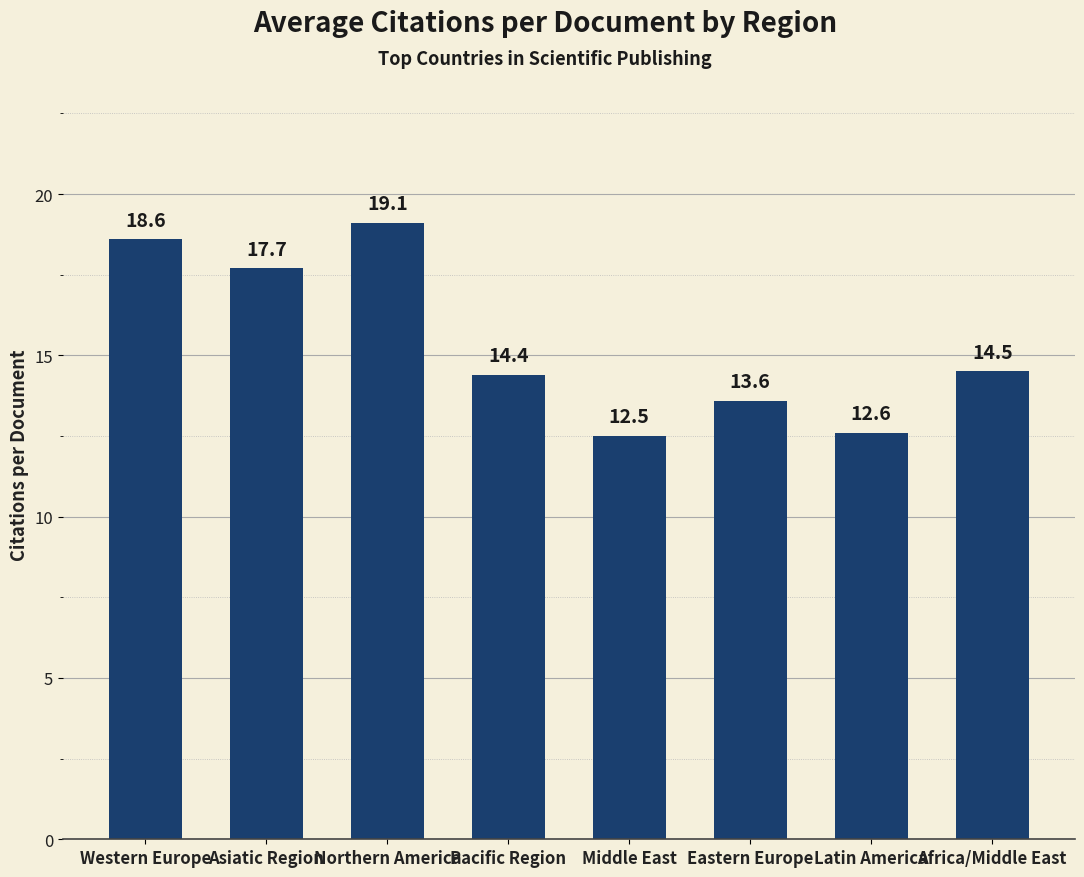

What is the difference between the maximum and minimum values?

6.6